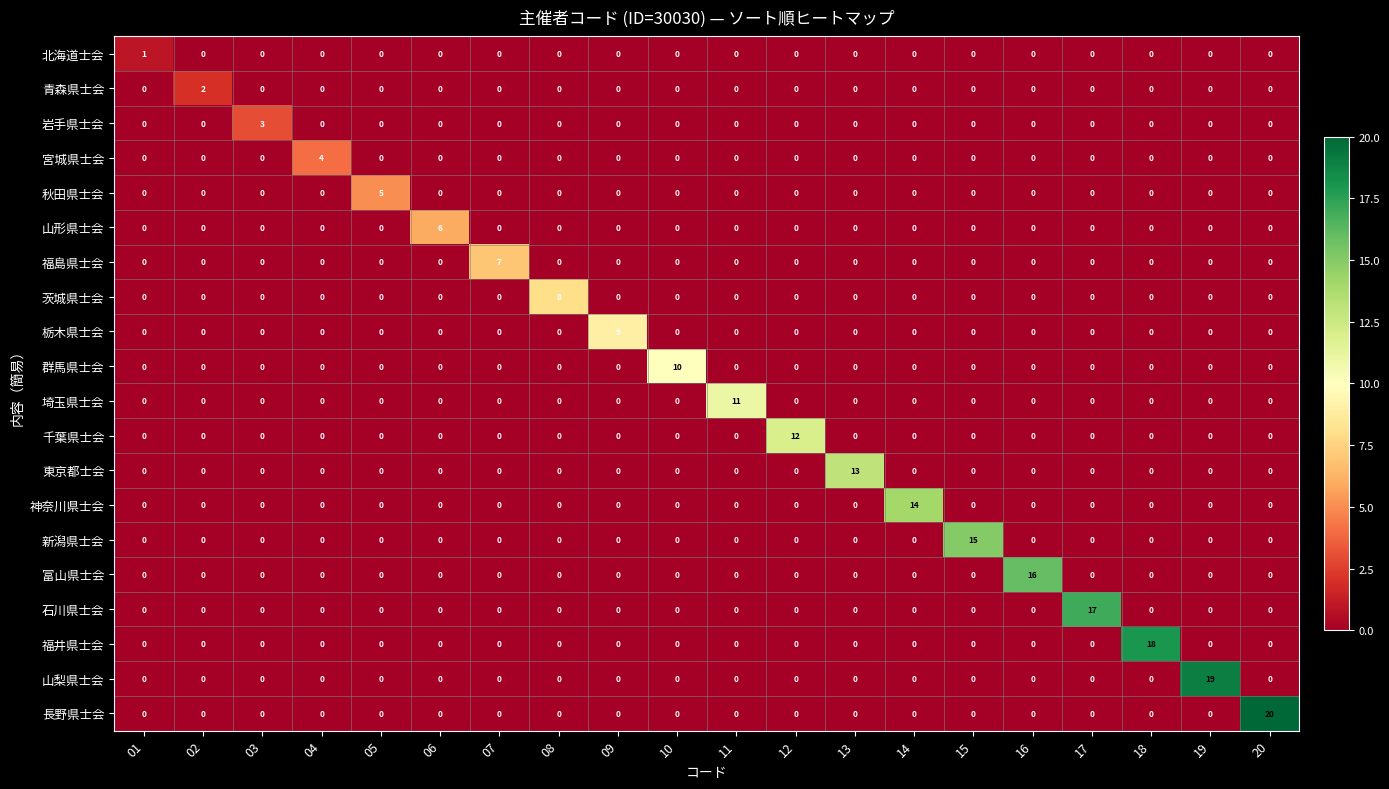

What is the sum of all 石川県士会 values?

17